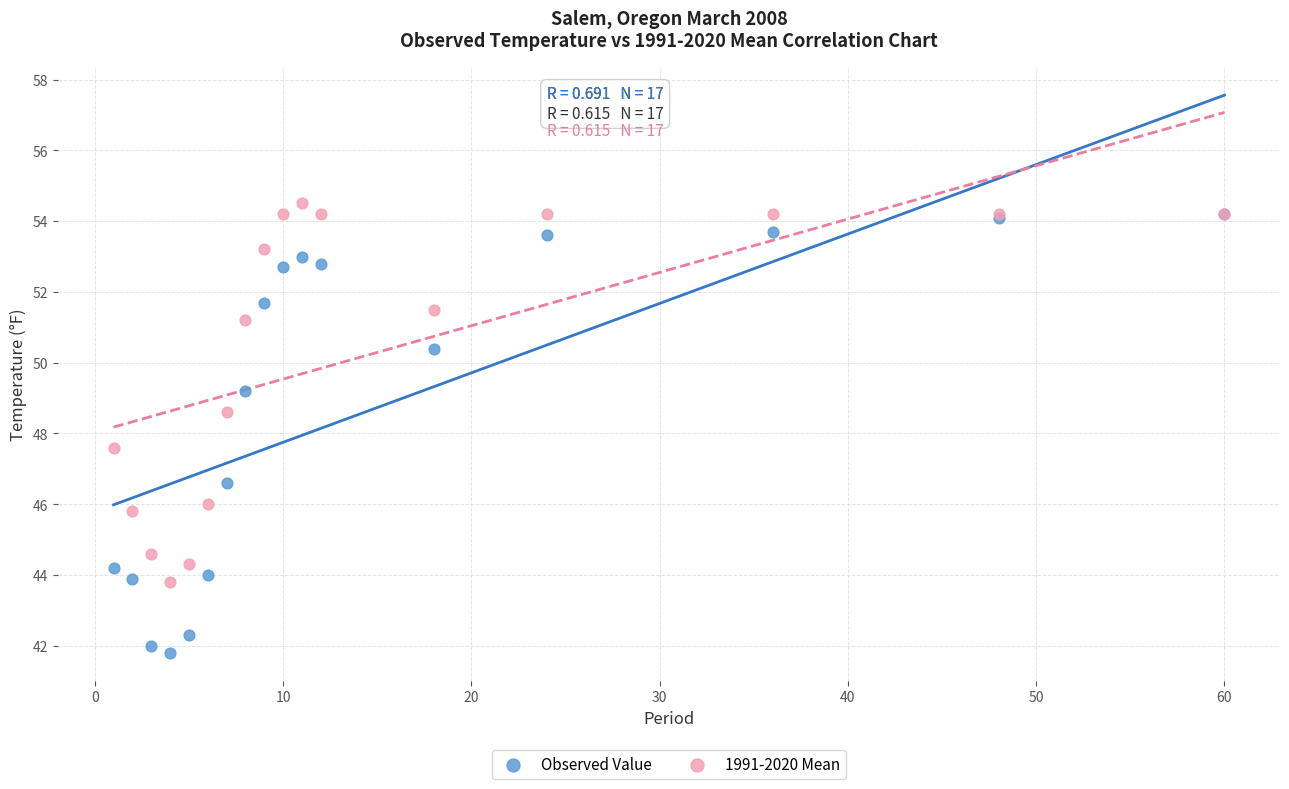

In the Observed Value series, what Y value is closest to 48?

49.2